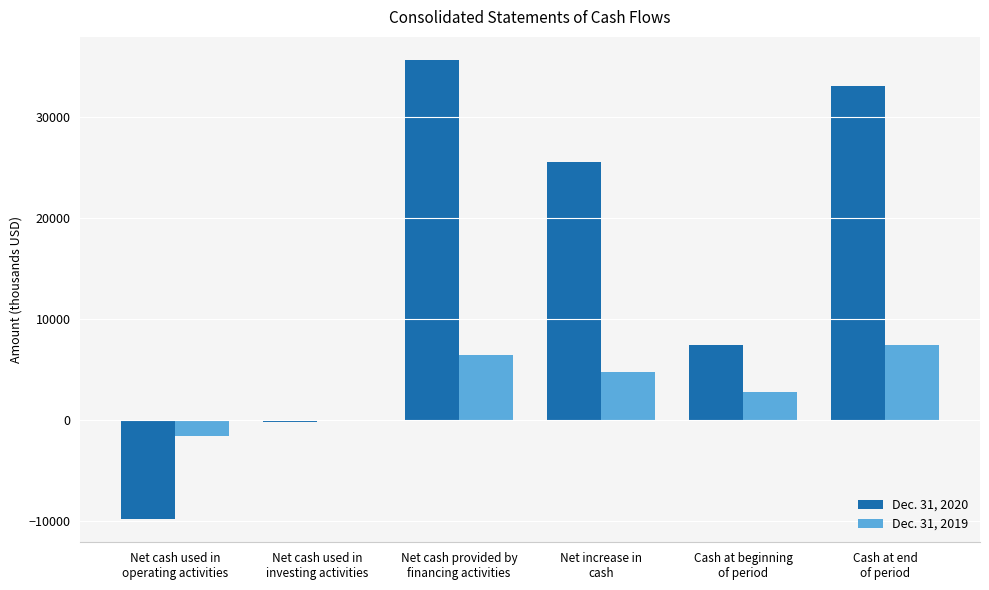

What are all the series names shown in the legend?

Dec. 31, 2020, Dec. 31, 2019